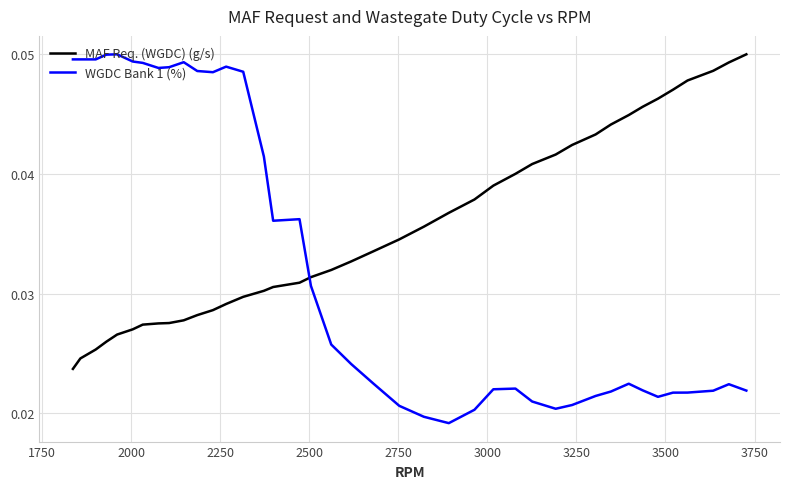

How many lines are shown in the chart?

2